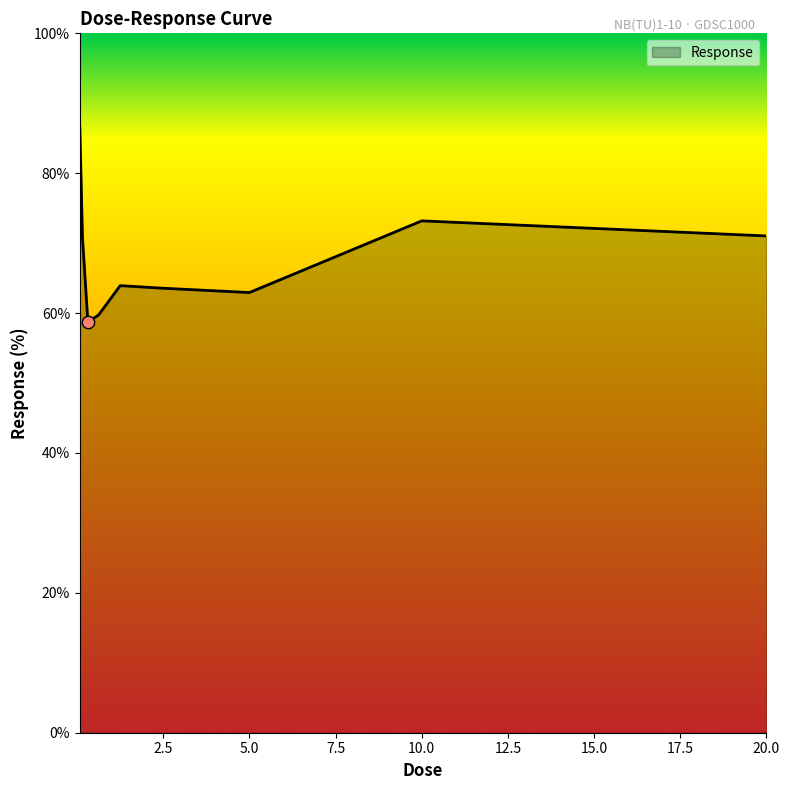

What is the maximum value shown in the chart?

86.7